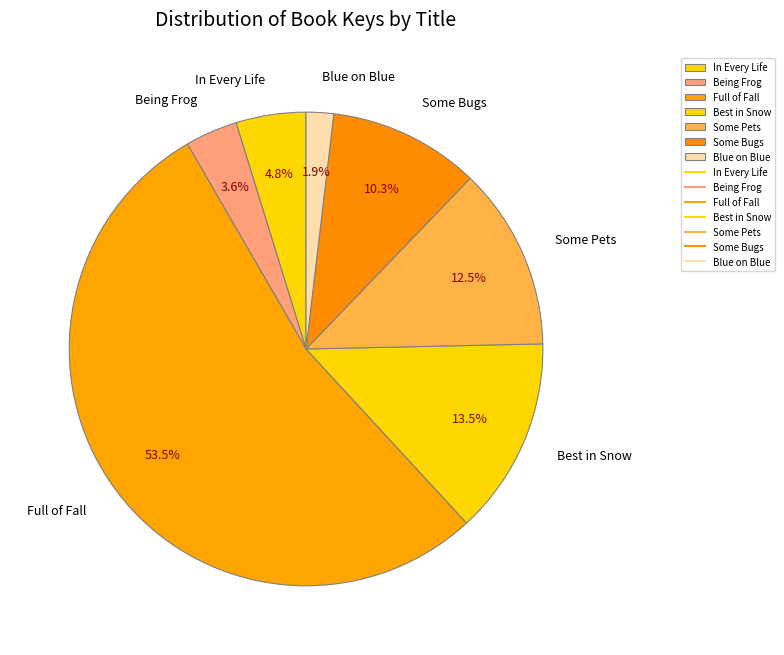

Rank the categories by value from highest to lowest.

Full of Fall, Best in Snow, Some Pets, Some Bugs, In Every Life, Being Frog, Blue on Blue